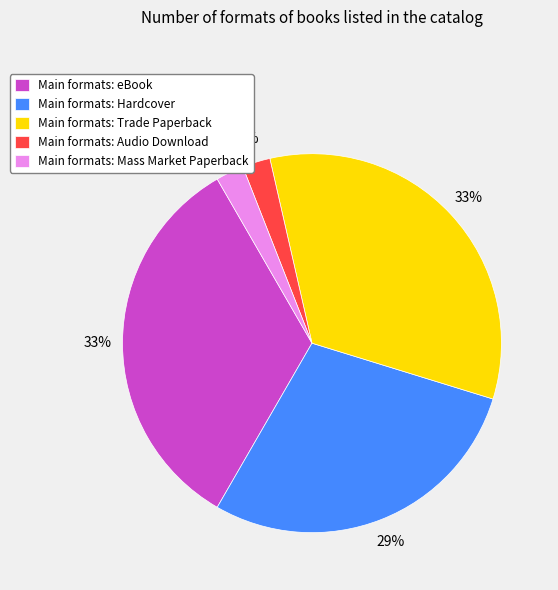

To the nearest percent, what is the difference between the largest and smallest slice percentages?

31%